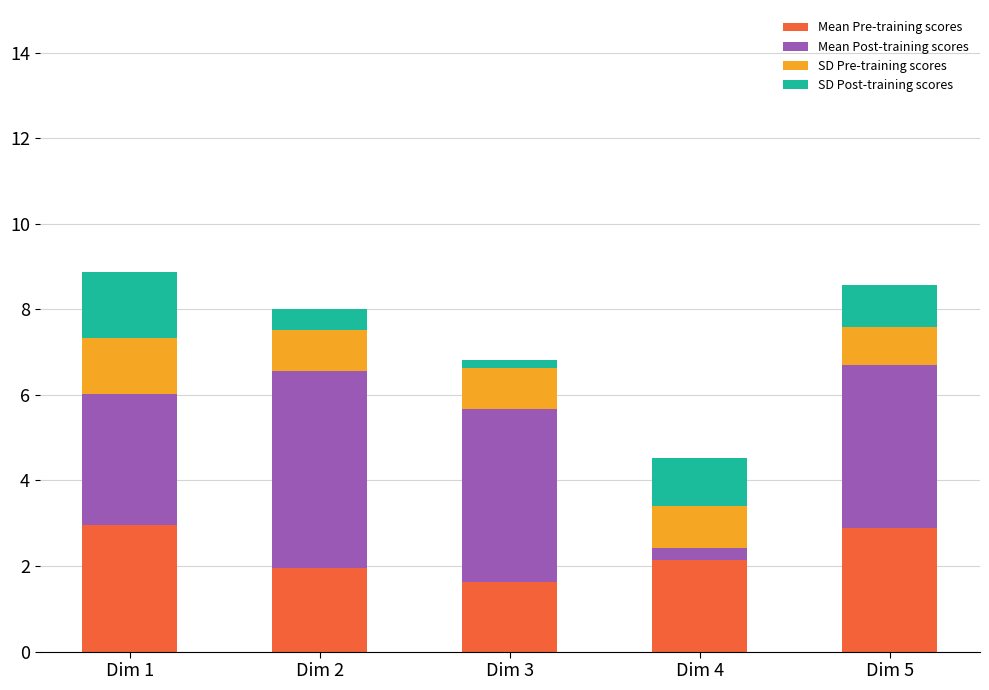

Are the bars horizontal?

No